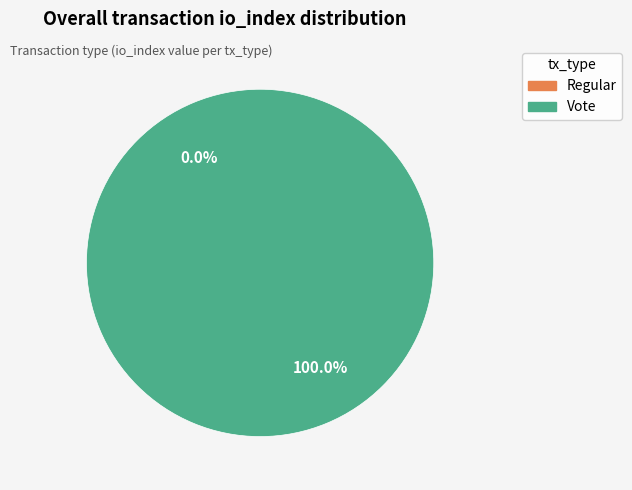

Is it true that Regular is 0% of the pie?

True